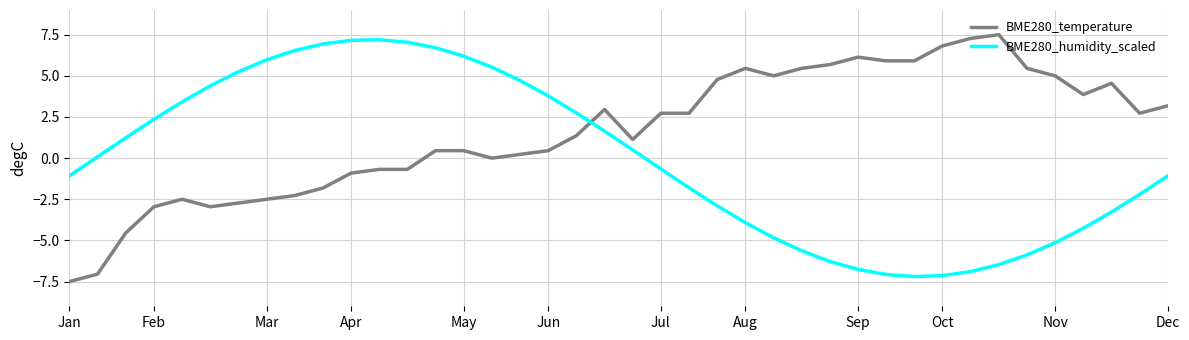

List the series in order of their overall mean, highest first.

BME280_temperature, BME280_humidity_scaled